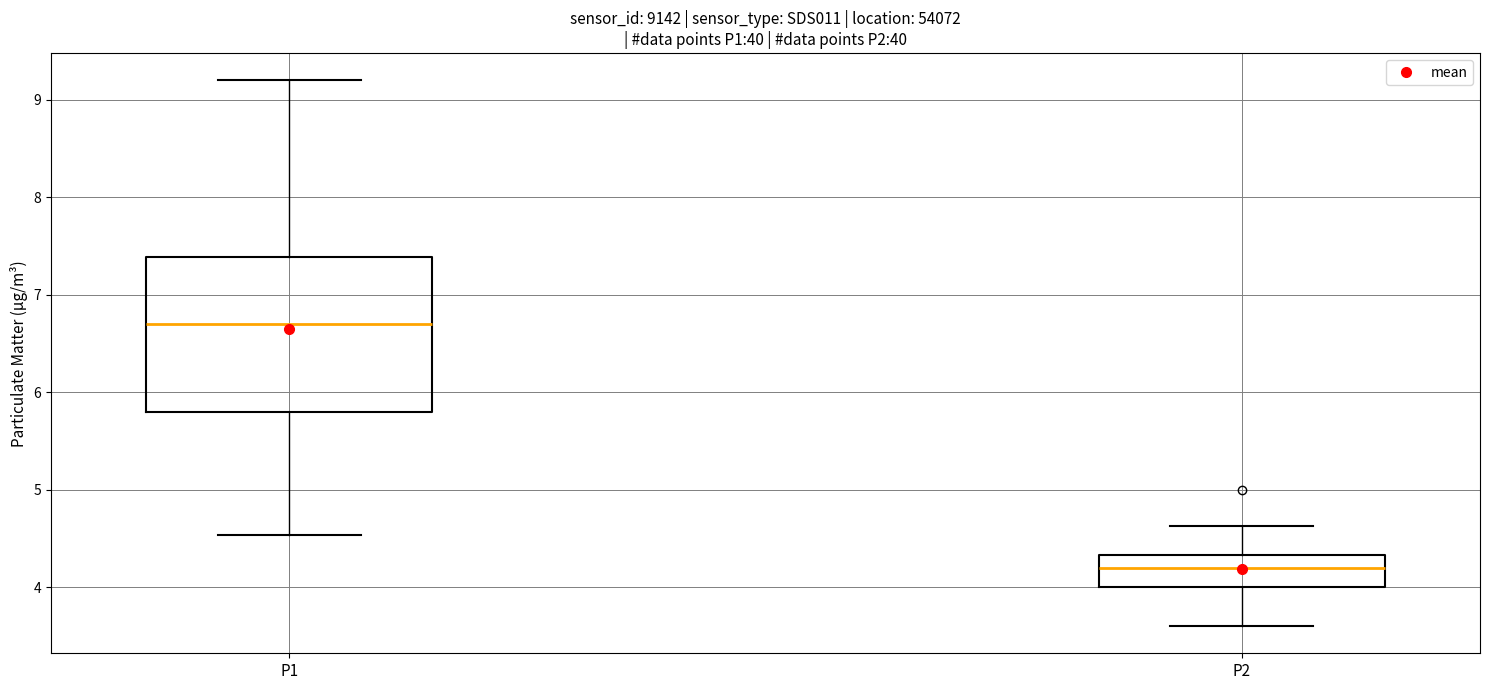

Which box is the tallest, from its lower edge to its upper edge?

P1